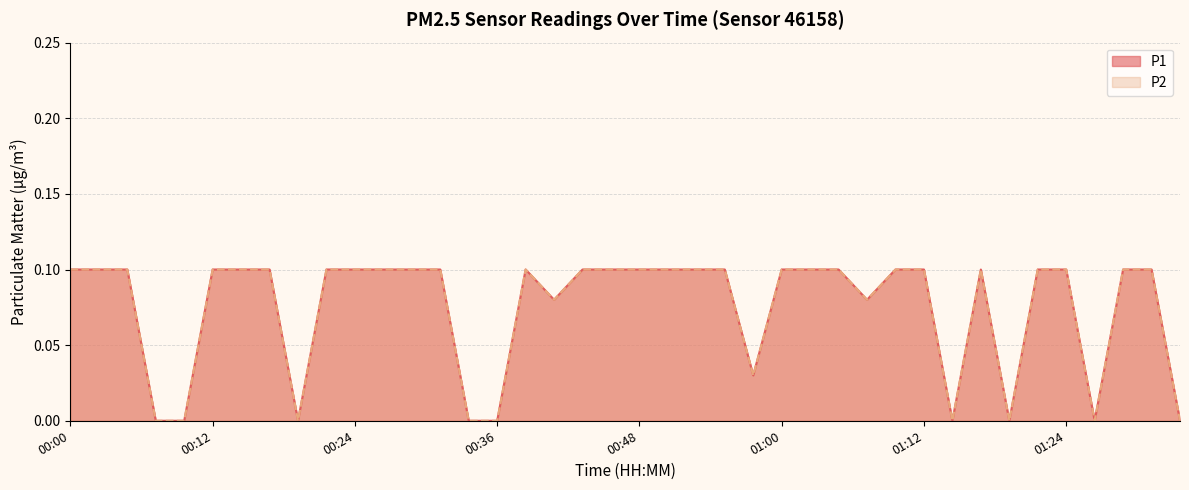

What are all the series names shown in the legend?

P1, P2